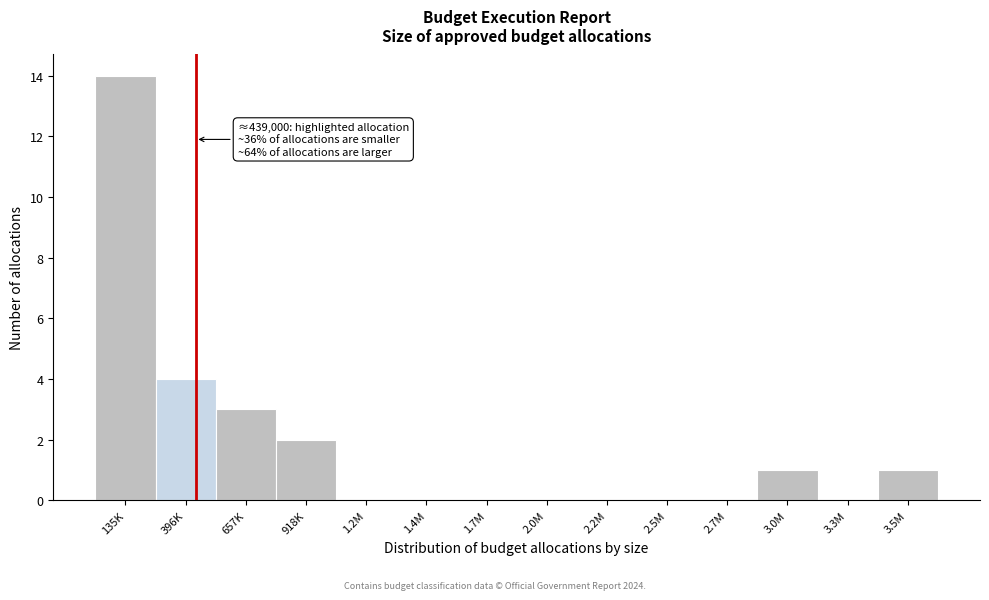

Reading left to right, transcribe all the data shown in this chart.

135K=14	396K=4	657K=3	918K=2	1.2M=0	1.4M=0	1.7M=0	2.0M=0	2.2M=0	2.5M=0	2.7M=0	3.0M=1	3.3M=0	3.5M=1